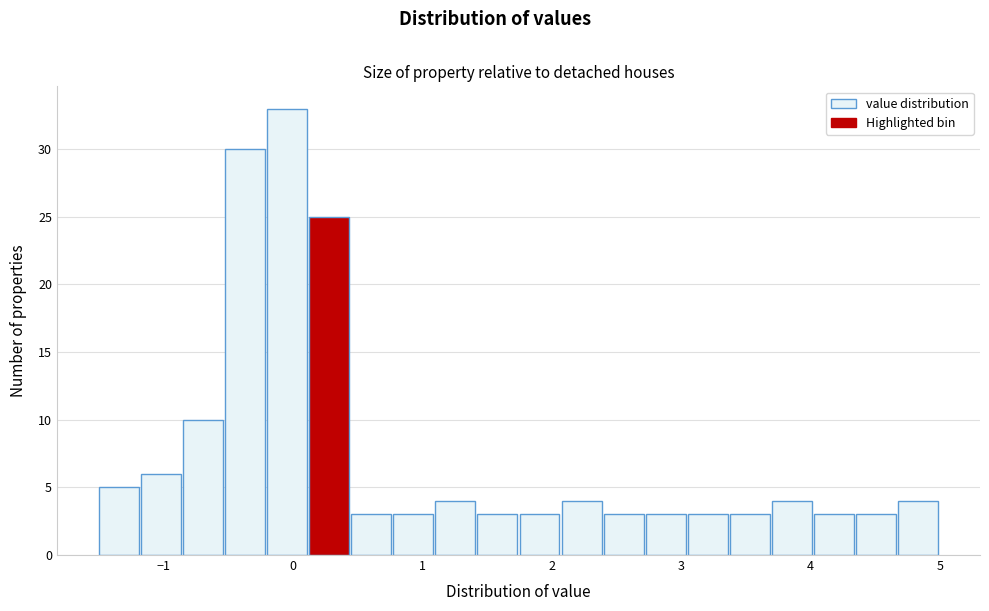

Around what value on the x-axis is the tallest bar? Give the approximate position of its centre, as read against the axis.

0.0